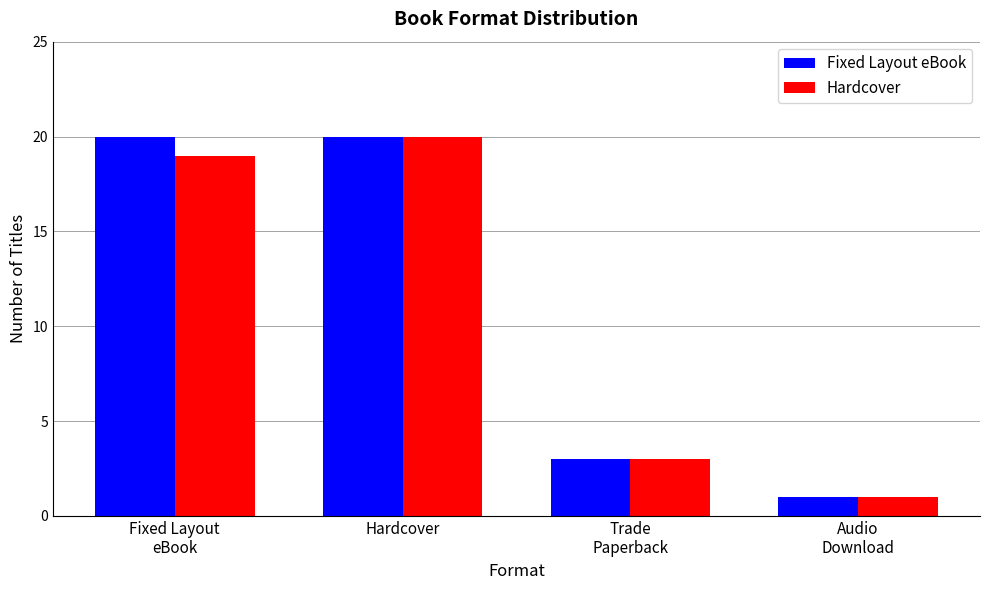

Count the number of categories in the chart.

4